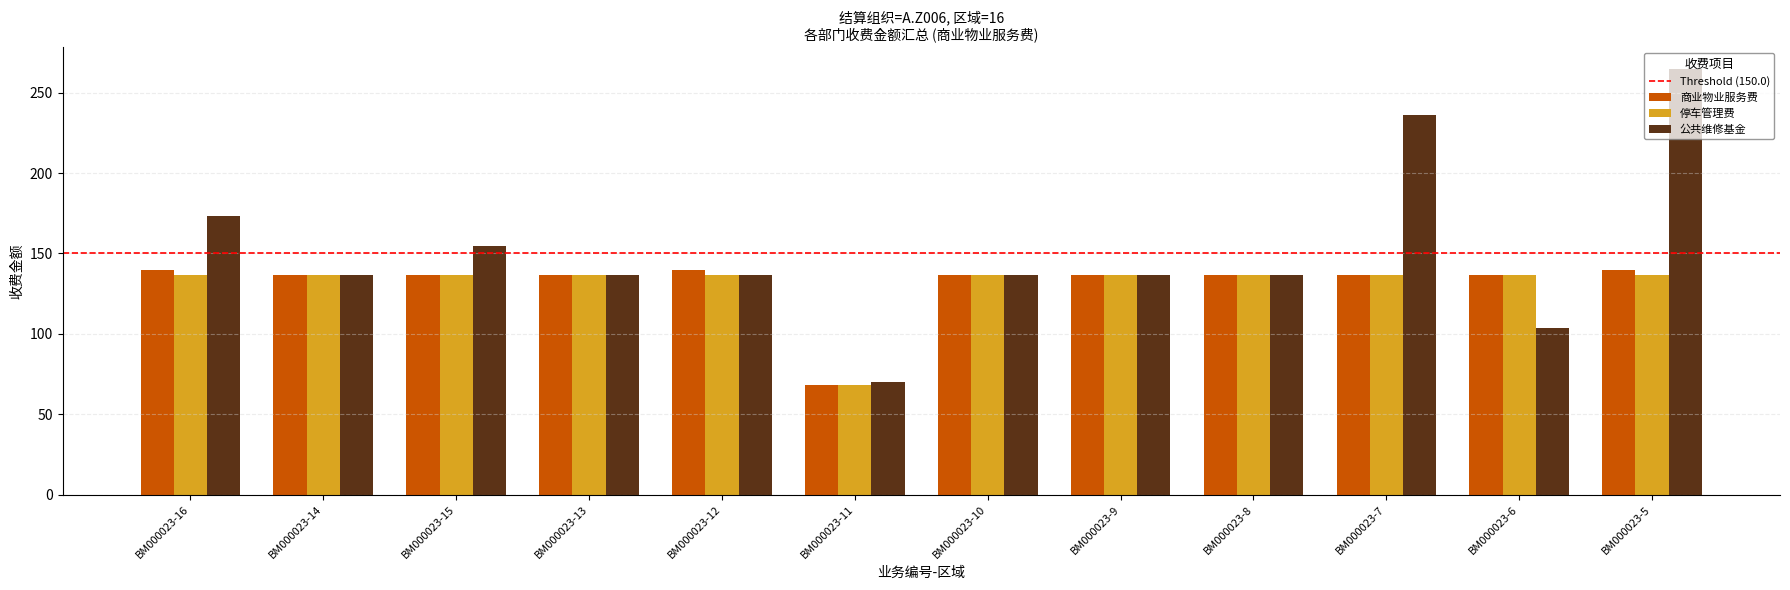

What is the label of the 4th bar from the right?

BM000023-8